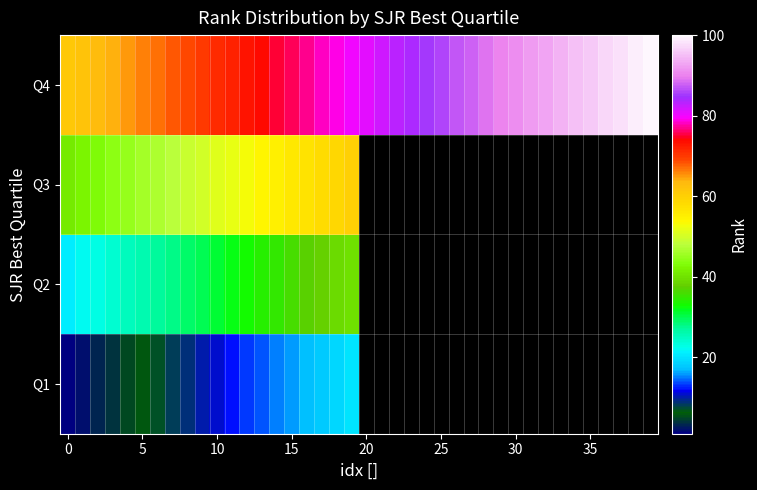

At how many categories does at least one series exceed 30?

40